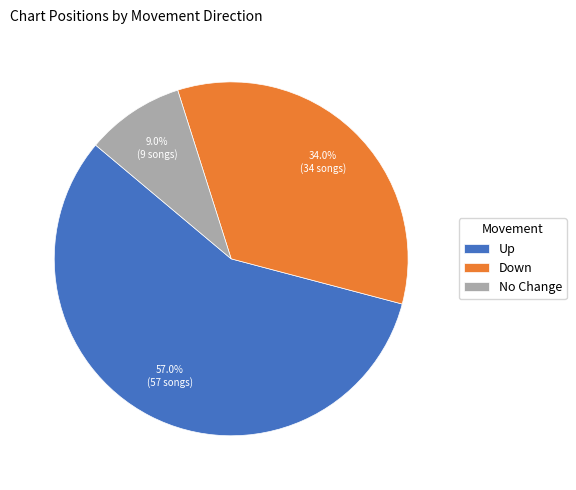

Which category accounts for the majority?

Up